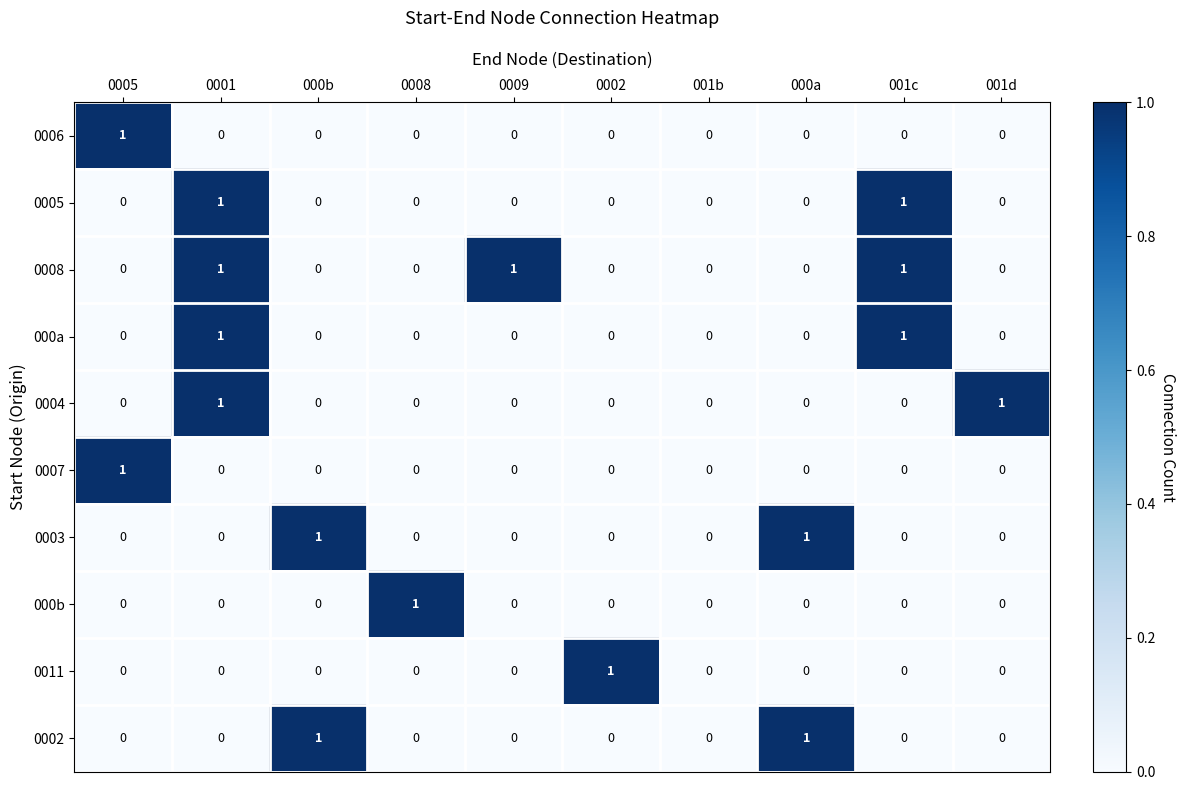

The value of 0005 at 0005 is 0. True or false?

True